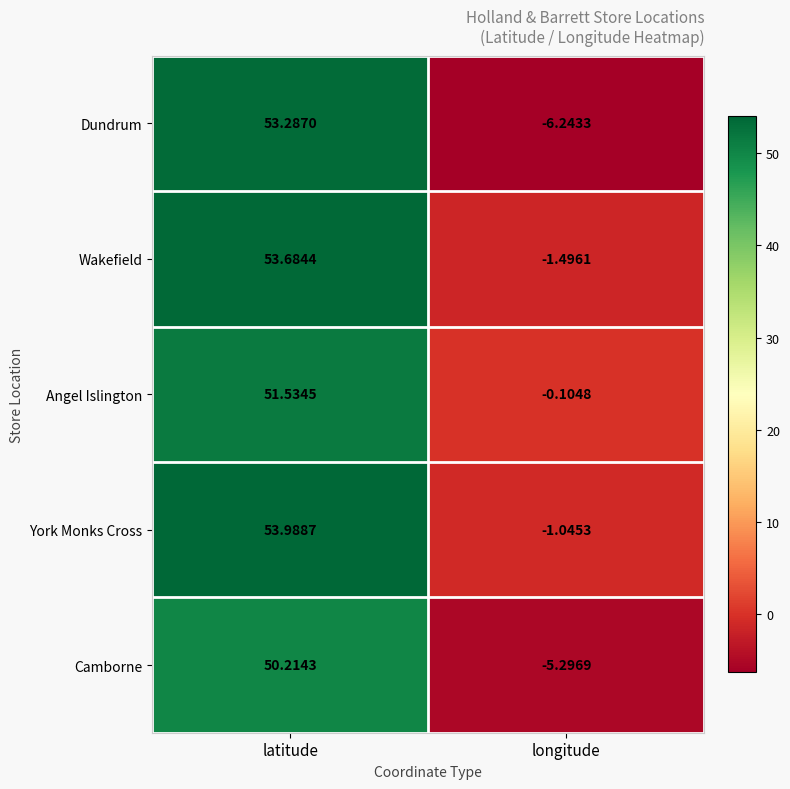

How many data points in Dundrum are less than 53?

1